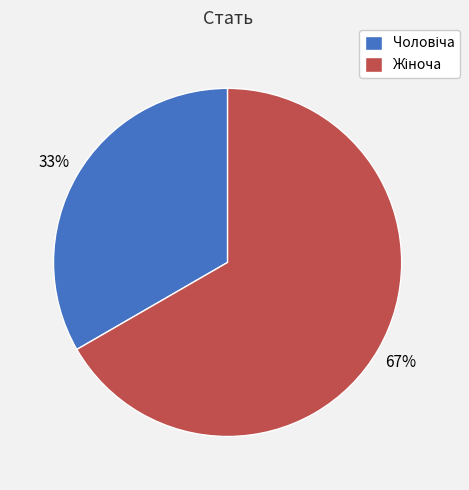

Does any single category account for the majority?

Yes